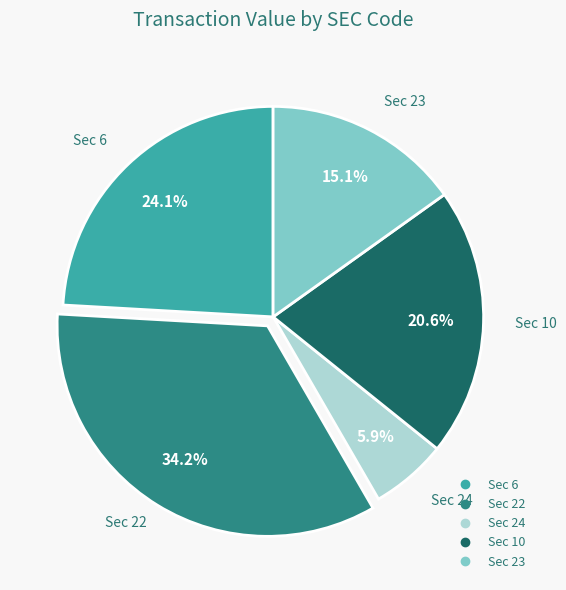

Does any single category account for the majority?

No